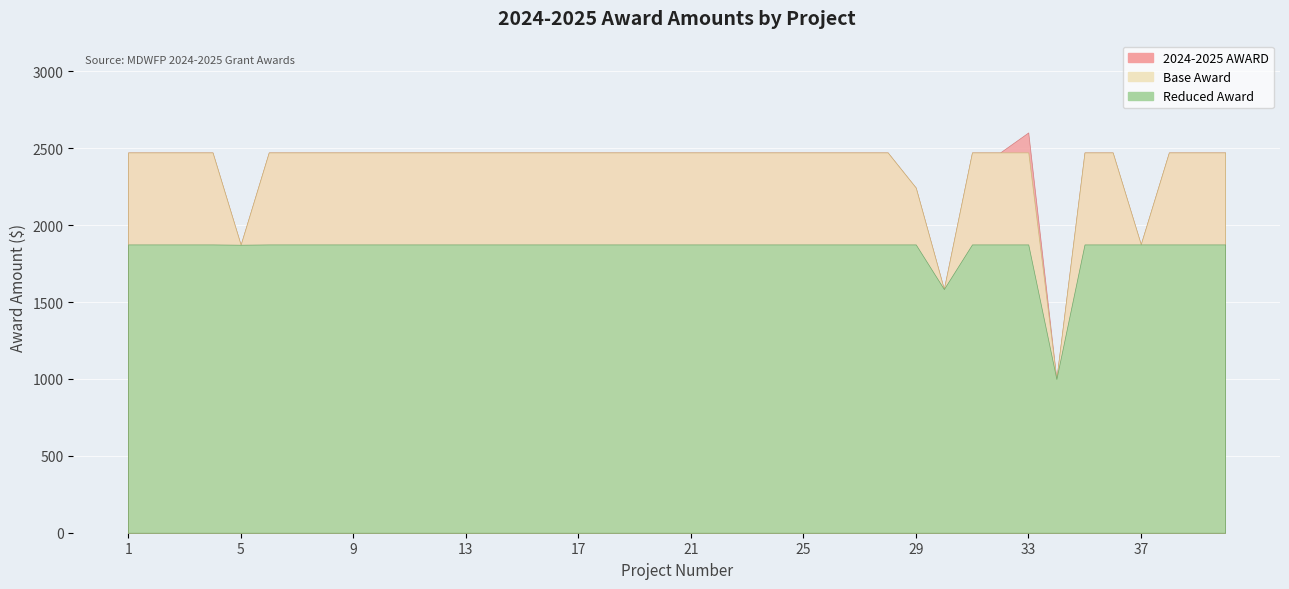

Approximately how many times larger is the value at 2 compared to 1?

1.0